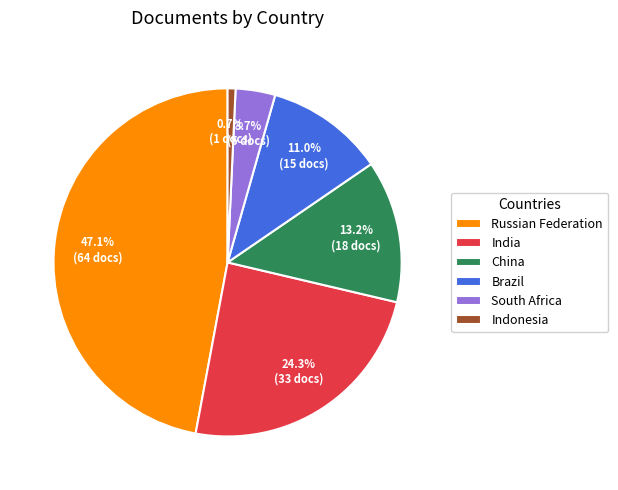

How many slices are in this pie chart?

6